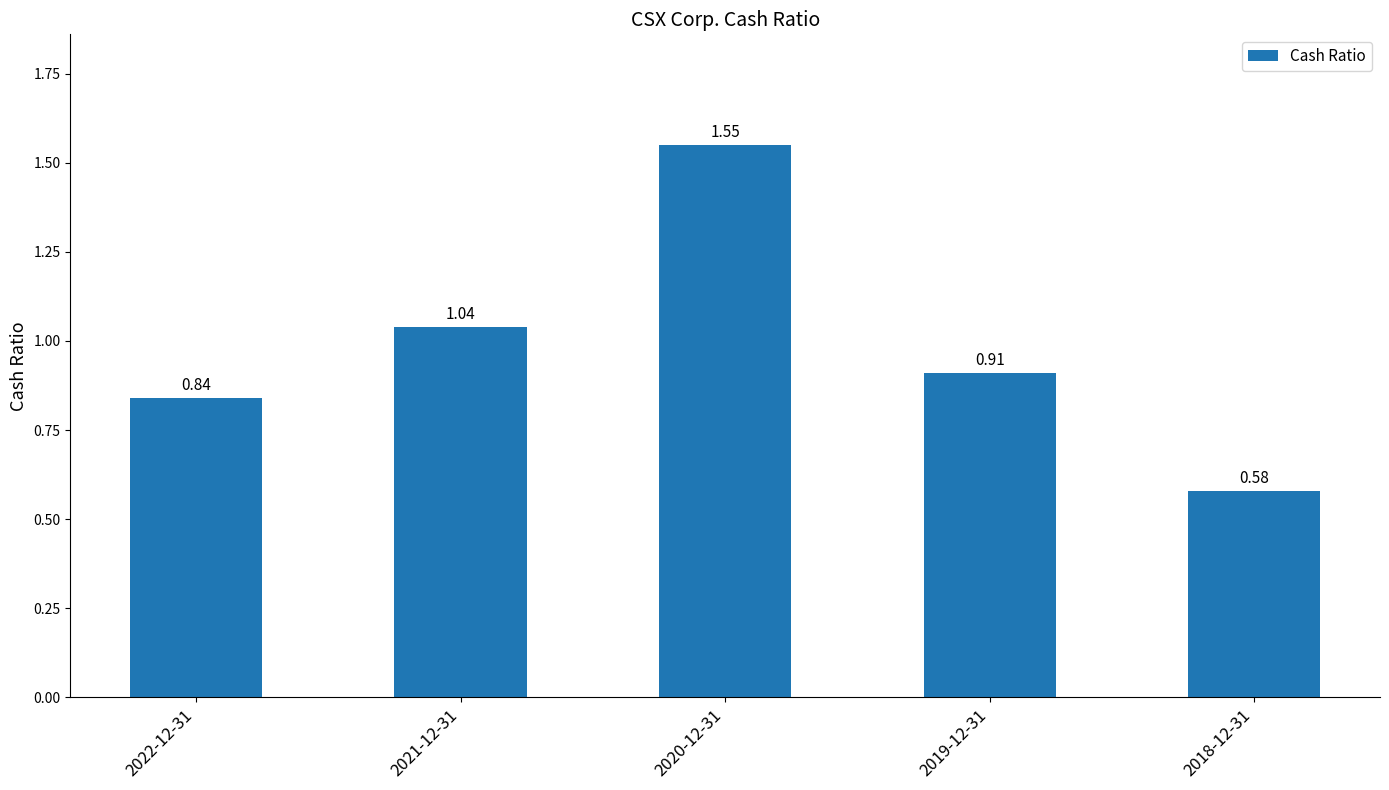

What is the sum of all values?

4.9